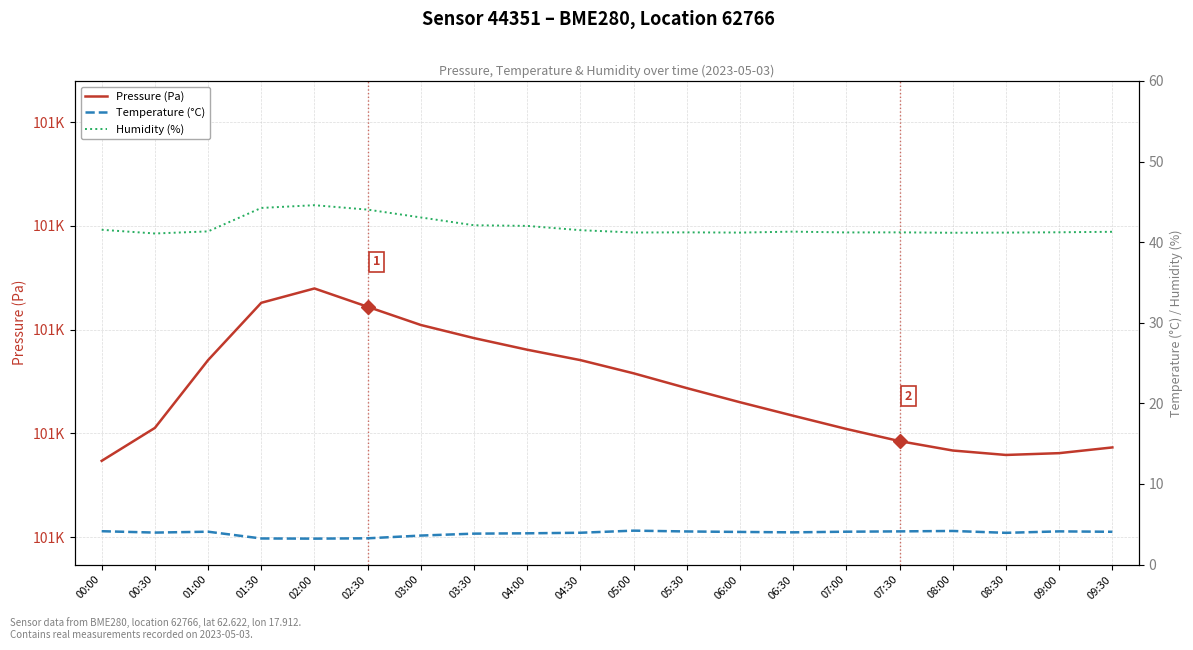

What value does the Temperature (°C) series have at 01:00?

4.1